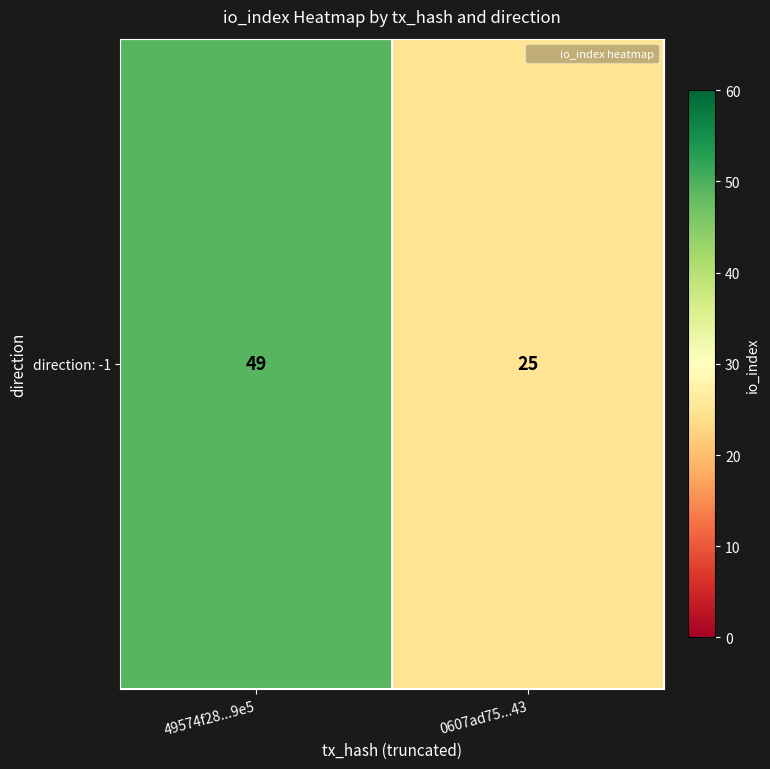

Where is the data nearest to the value 37?

49574f28...9e5